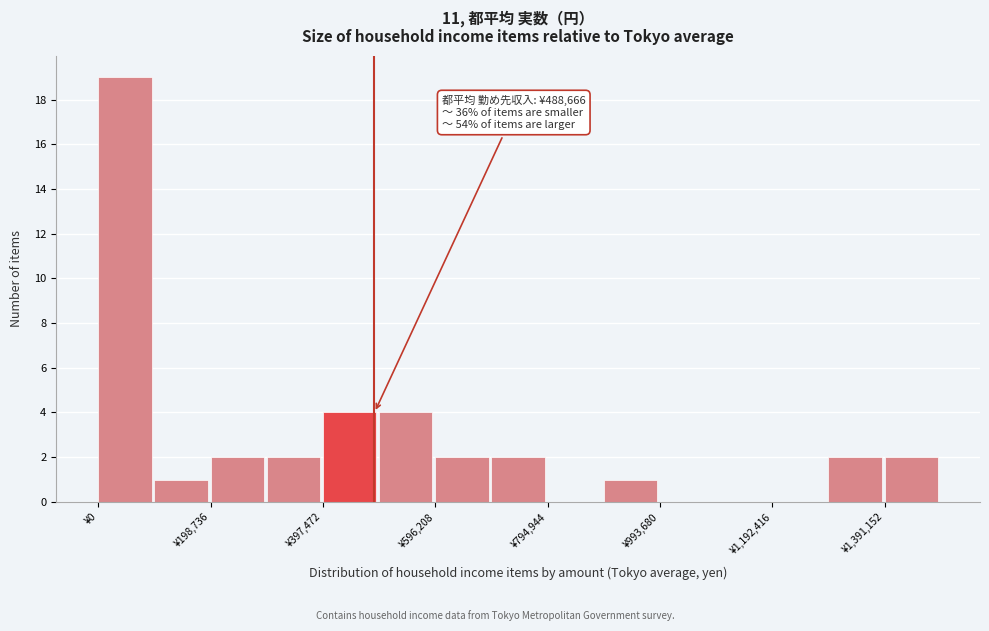

Which range on the x-axis has the tallest bar?

0 to 100000